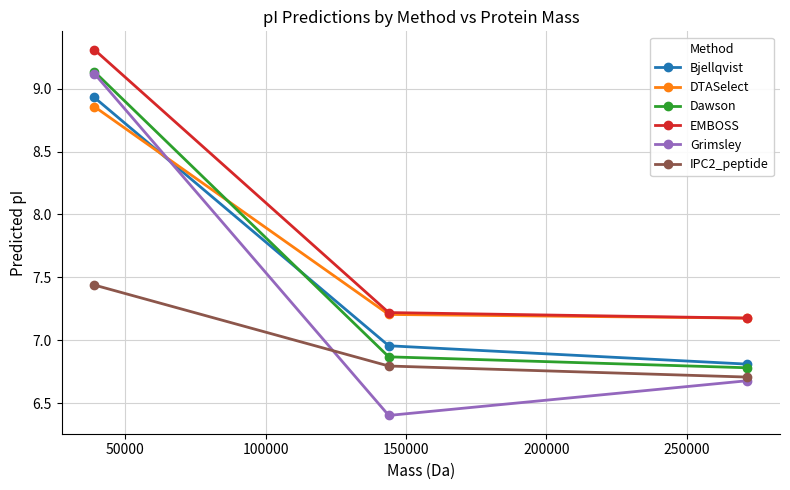

What is the minimum value shown in the chart?

6.4